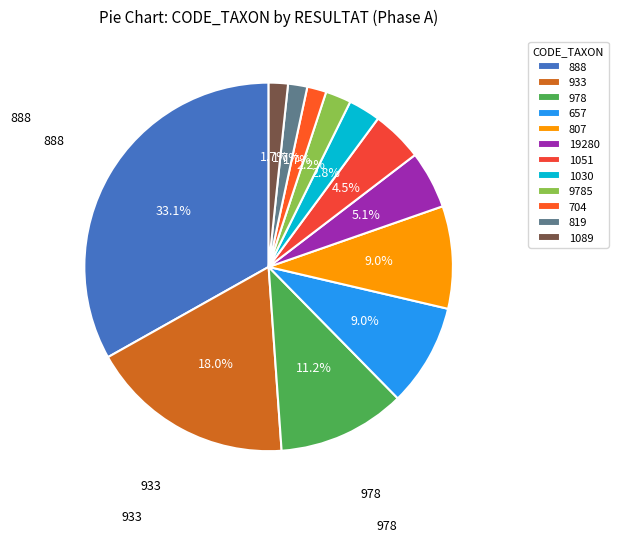

To the nearest percent, what portion does 888 represent?

33%